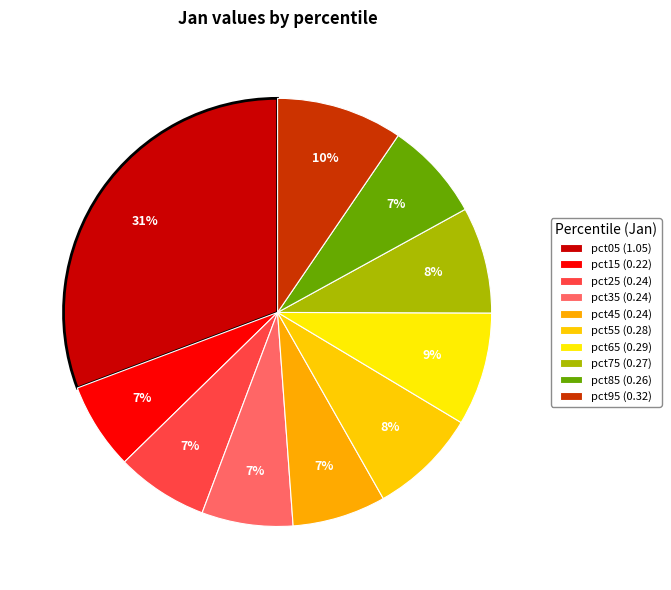

Which category has the biggest portion of the pie?

pct05